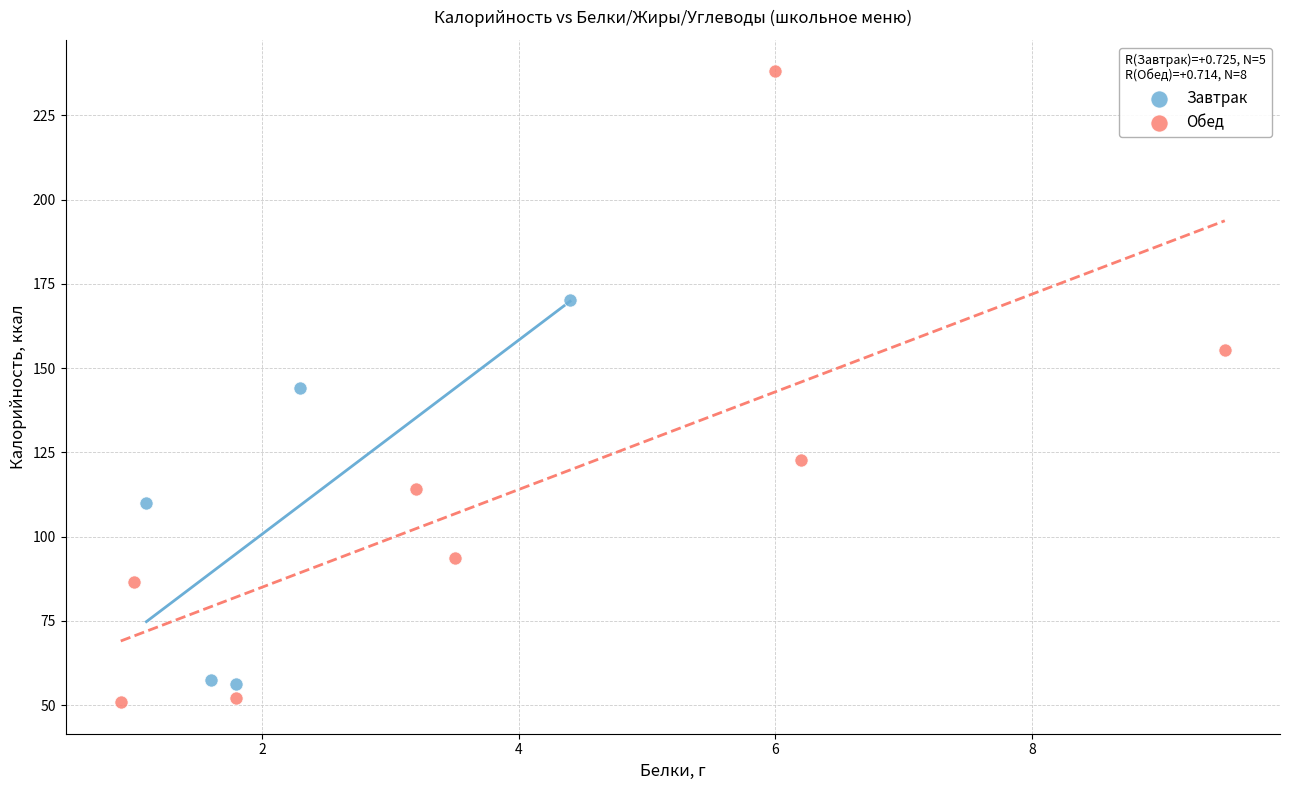

Which series has the widest spread of Y values?

Обед